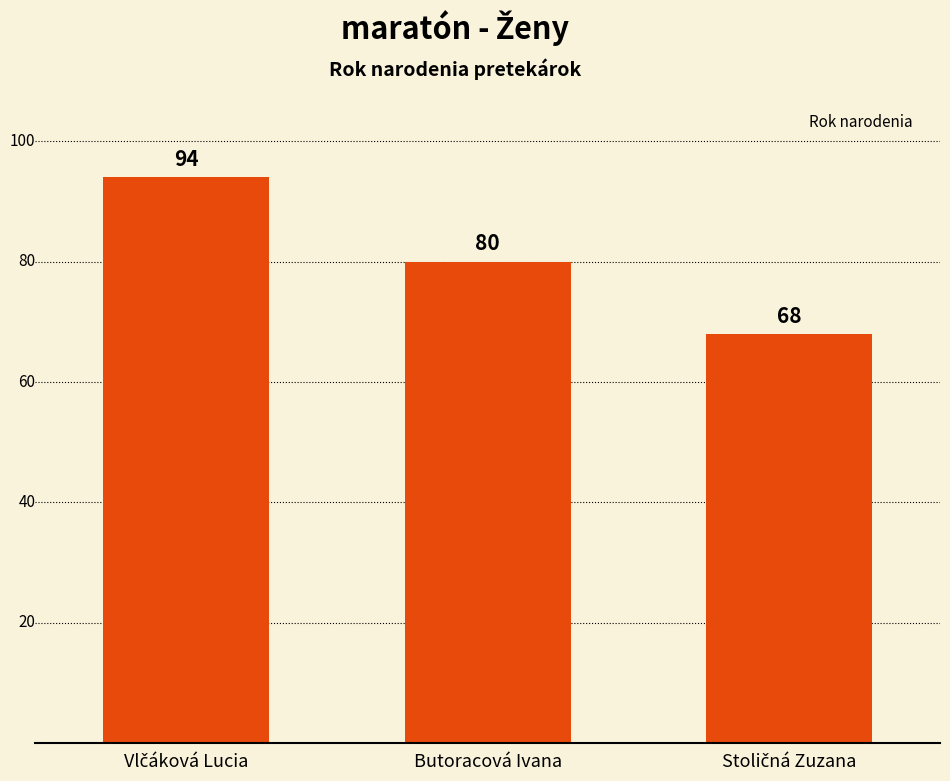

Is it true that the value at Butoracová Ivana is 80?

True